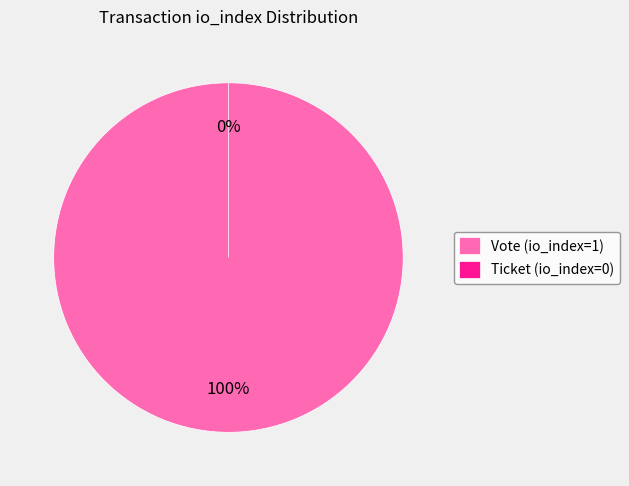

To the nearest percent, what percentage of the pie is Vote (io_index=1)?

100%